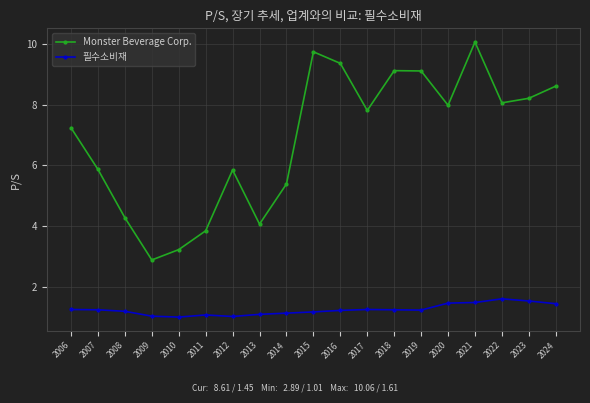

At how many categories does at least one series exceed 2?

19